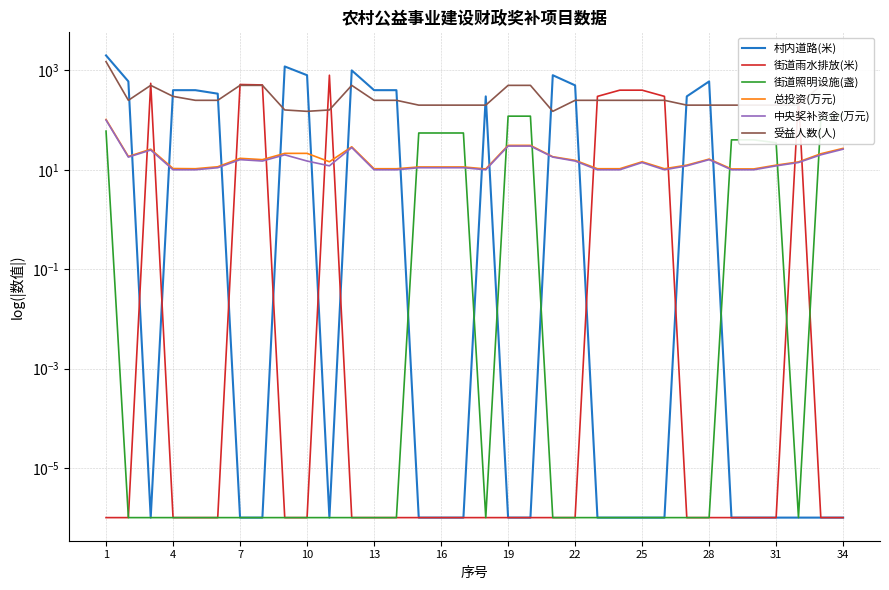

Reading left to right, transcribe all the data shown in this chart.

村内道路(米): 2000.0	600.0	0.0	400.0	400.0	340.0	0.0	0.0	1200.0	800.0	0.0	1000.0	400.0	400.0	0.0	0.0	0.0	300.0	0.0	0.0	800.0	500.0	0.0	0.0	0.0	0.0	300.0	600.0	0.0	0.0	0.0	0.0	0.0	0.0
街道雨水排放(米): 0.0	0.0	550.0	0.0	0.0	0.0	520.0	510.0	0.0	0.0	800.0	0.0	0.0	0.0	0.0	0.0	0.0	0.0	0.0	0.0	0.0	0.0	300.0	400.0	400.0	300.0	0.0	0.0	0.0	0.0	0.0	300.0	0.0	0.0
街道照明设施(盏): 60.0	0.0	0.0	0.0	0.0	0.0	0.0	0.0	0.0	0.0	0.0	0.0	0.0	0.0	55.0	55.0	55.0	0.0	120.0	120.0	0.0	0.0	0.0	0.0	0.0	0.0	0.0	0.0	40.0	40.0	35.0	0.0	100.0	130.0
总投资(万元): 103.0	18.5	26.0	10.6	10.5	11.5	17.0	16.0	21.4	21.4	14.5	29.0	10.5	10.5	11.4	11.4	11.4	10.4	31.0	31.0	18.3	15.5	10.5	10.5	14.5	10.5	12.4	16.4	10.4	10.4	12.4	14.4	21.0	27.0
中央奖补资金(万元): 100.0	18.0	25.0	10.0	10.0	11.0	16.0	15.0	20.0	15.0	12.0	28.0	10.0	10.0	11.0	11.0	11.0	10.0	30.0	30.0	18.0	15.0	10.0	10.0	14.0	10.0	12.0	16.0	10.0	10.0	12.0	14.0	20.0	26.0
受益人数(人): 1500.0	250.0	500.0	300.0	250.0	250.0	500.0	500.0	160.0	150.0	160.0	500.0	250.0	250.0	200.0	200.0	200.0	200.0	500.0	500.0	150.0	250.0	250.0	250.0	250.0	250.0	200.0	200.0	200.0	200.0	200.0	200.0	500.0	500.0